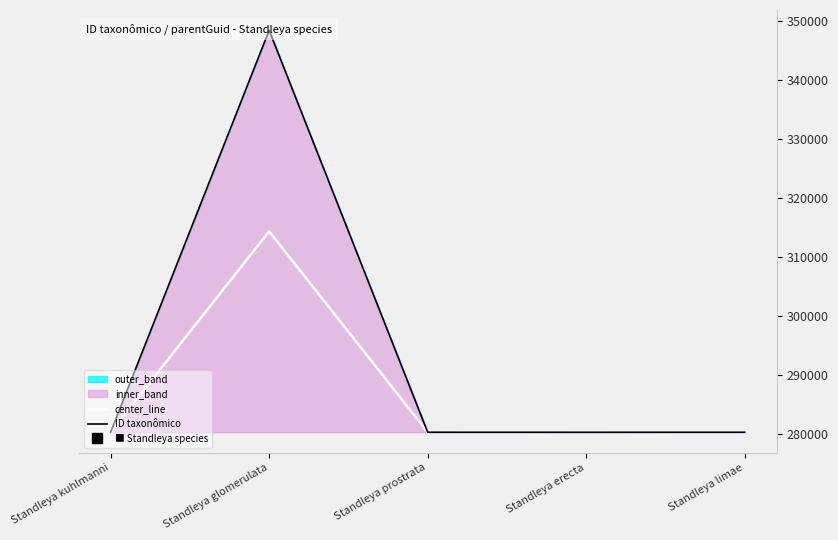

What is the approximate value of center_line at Standleya glomerulata?

314343.5